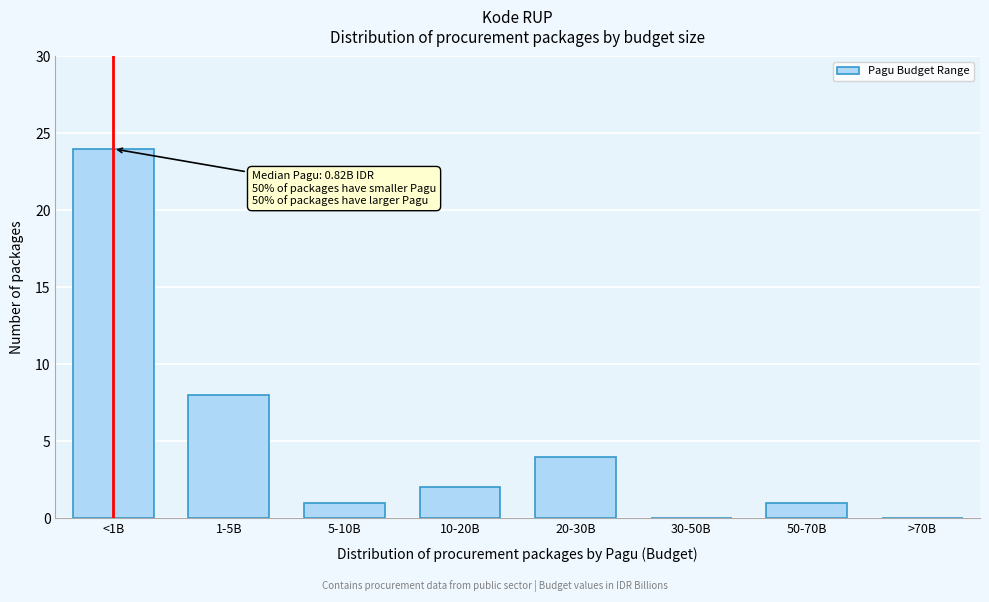

Reading left to right, extract all data points from this chart.

<1B=24	1-5B=8	5-10B=1	10-20B=2	20-30B=4	30-50B=0	50-70B=1	>70B=0